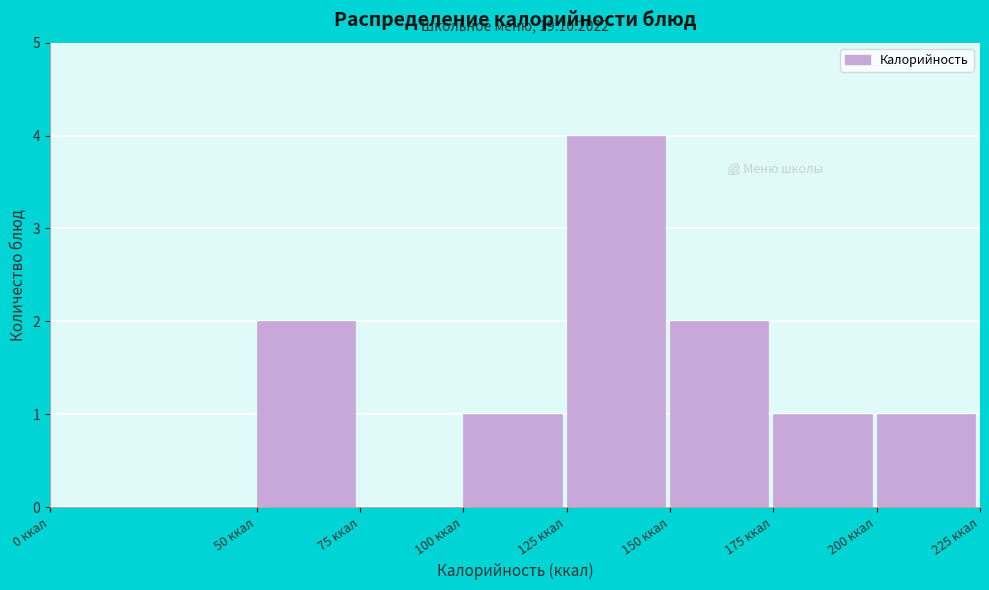

Over which range of the x-axis is the bar tallest?

125 to 150